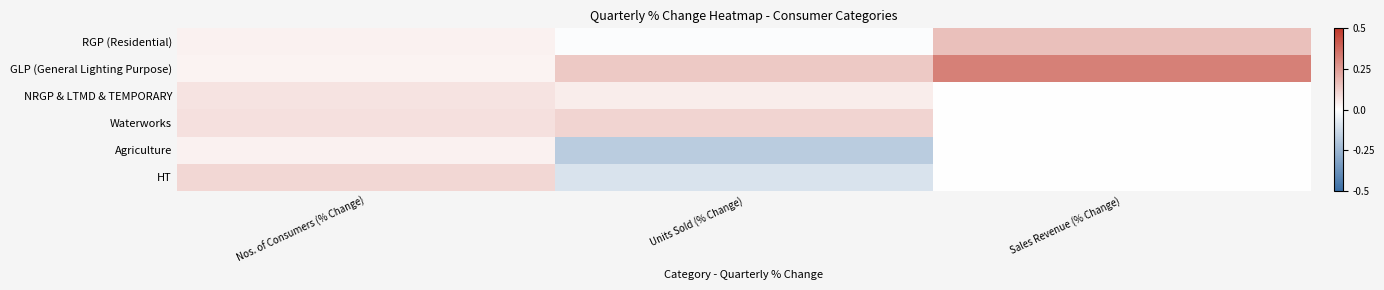

At which category is the sum across all series the highest?

Sales Revenue (% Change)